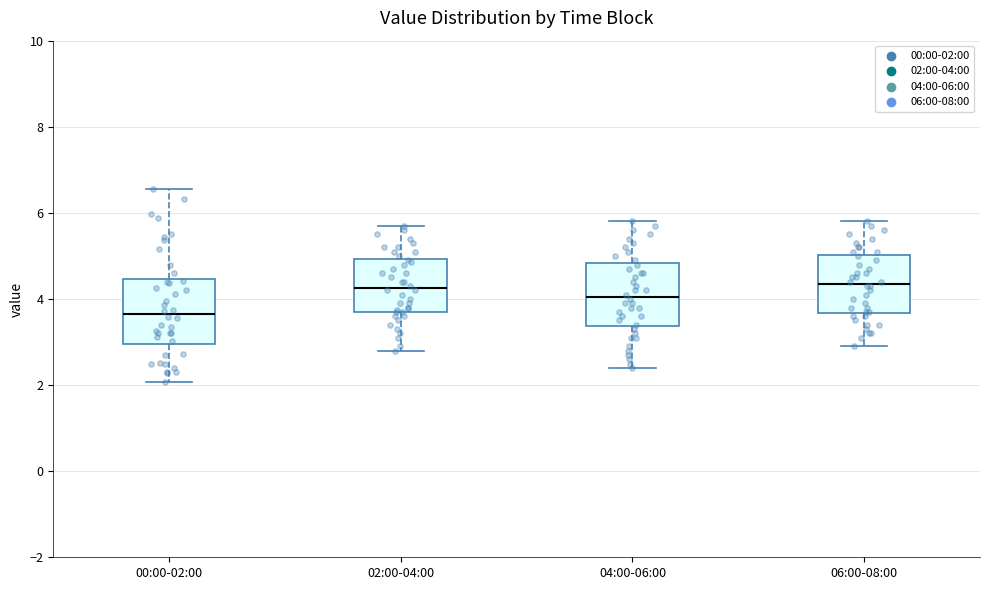

Where is the upper edge of the box for 04:00-06:00 on the y-axis? The values are not printed on the chart, so give them approximately, as read against the axis.

4.8